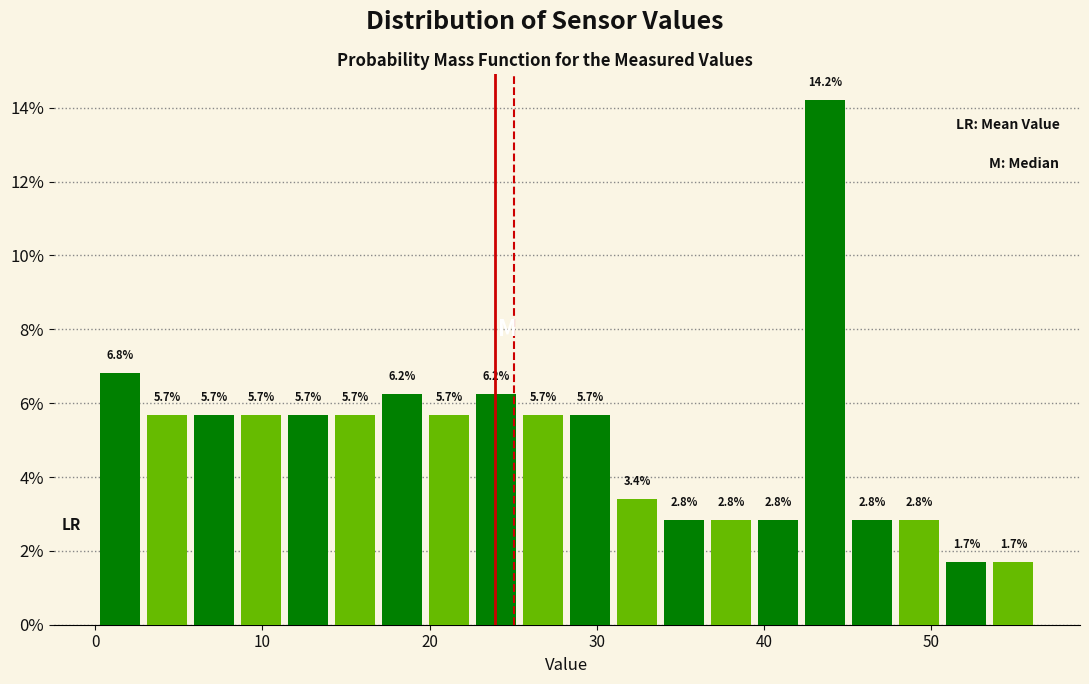

Around what value on the x-axis is the tallest bar? Give the approximate position of its centre, as read against the axis.

44